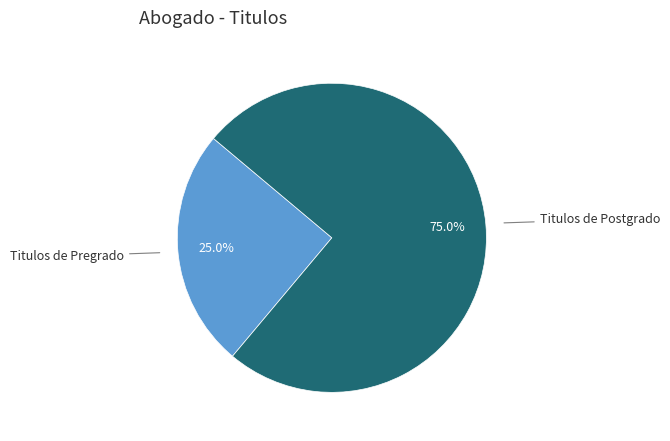

Is there a majority slice in this chart?

Yes